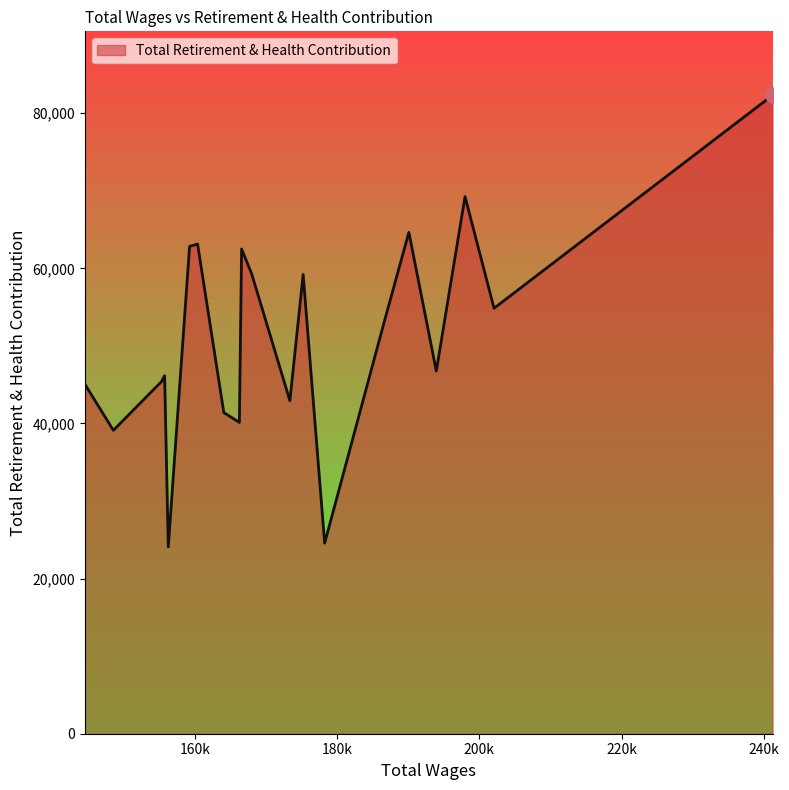

What is the smallest value displayed?

24083